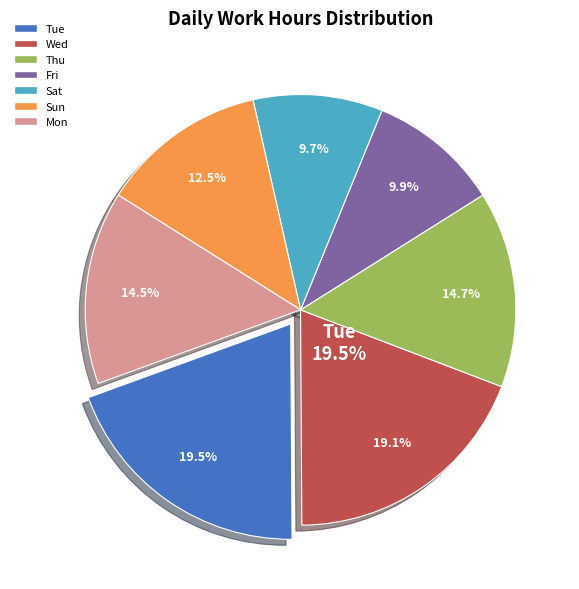

The 11-Tue slice represents 14% of the pie. True or false?

False